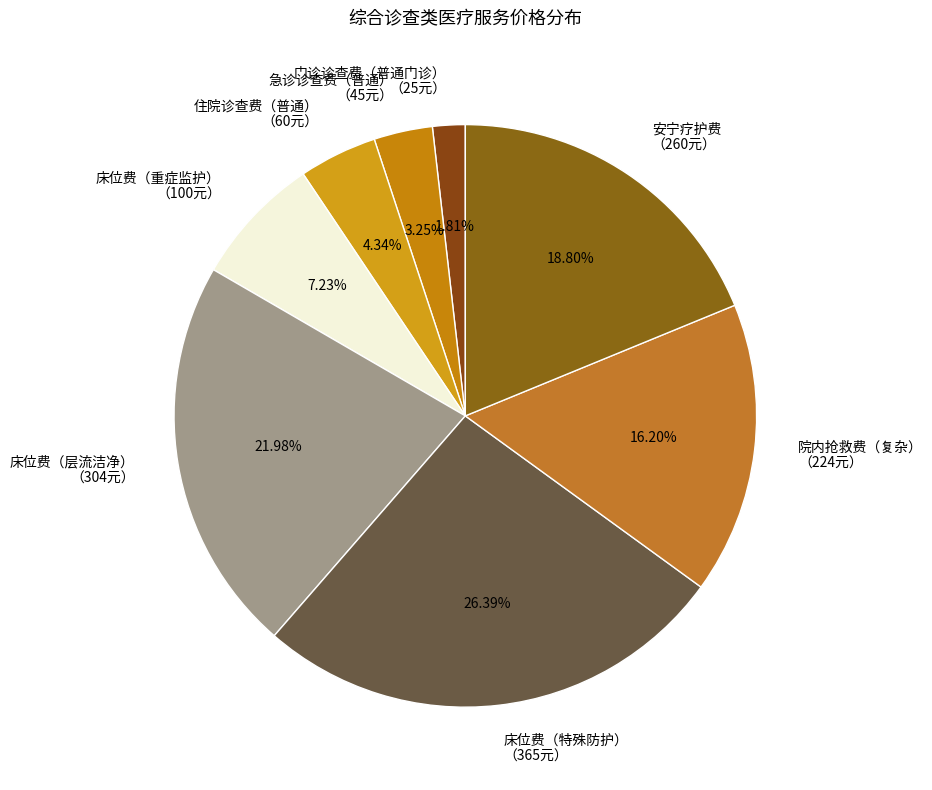

Which slice is the smallest?

门诊诊查费（普通门诊）